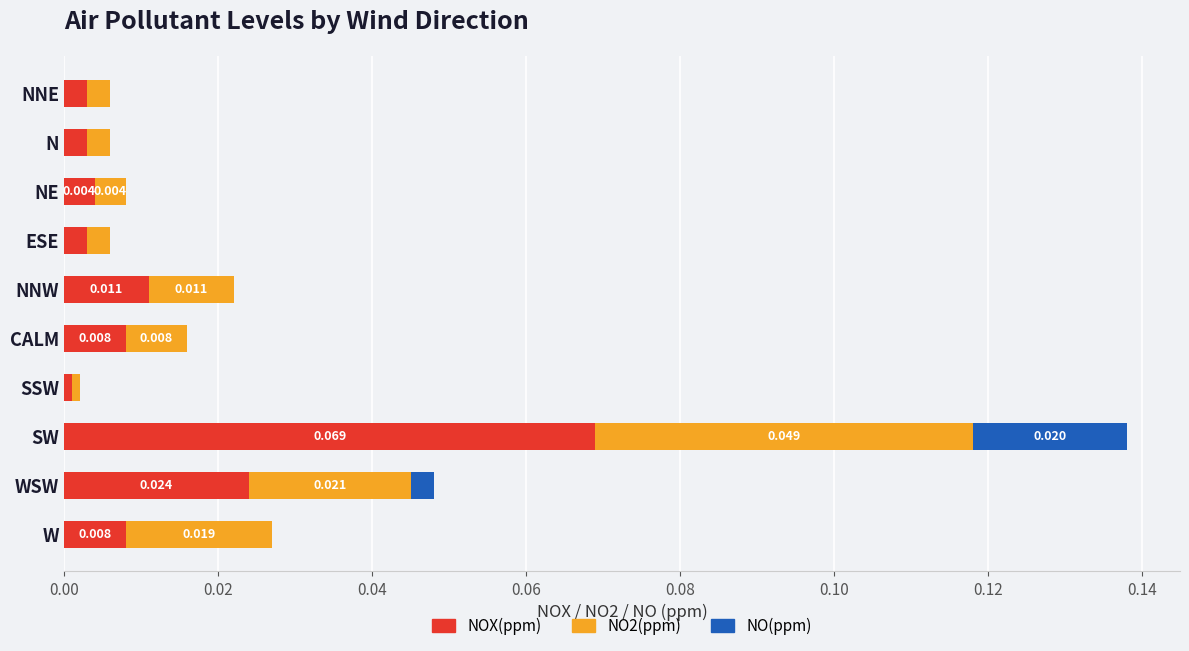

At which category is the sum across all series the highest?

SW